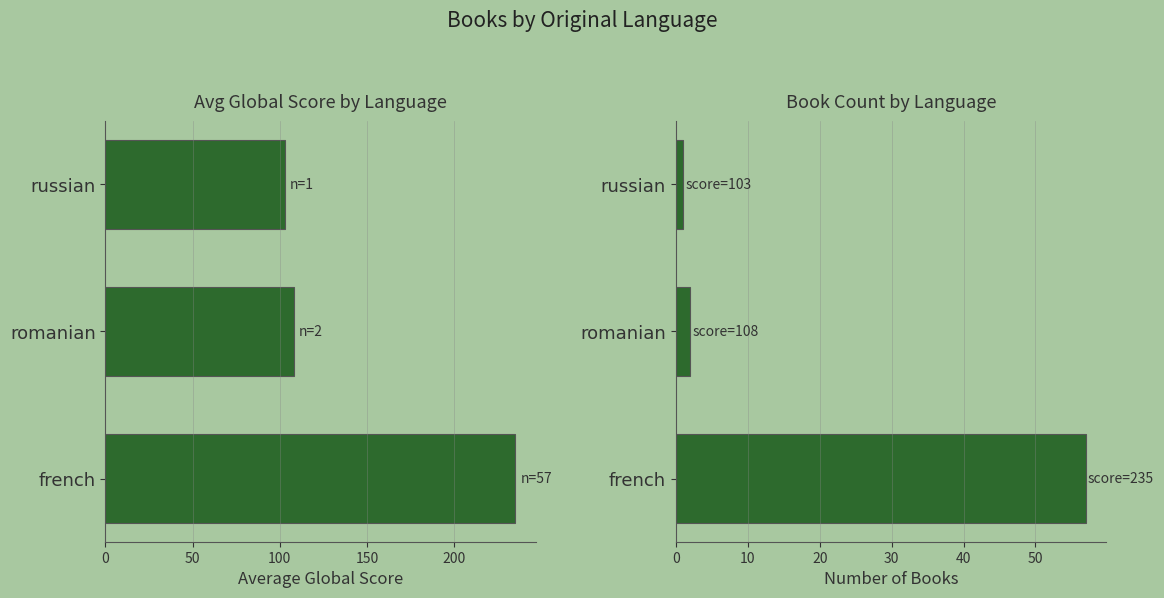

What are all the series names shown in the legend?

Avg Global Score, Book Count